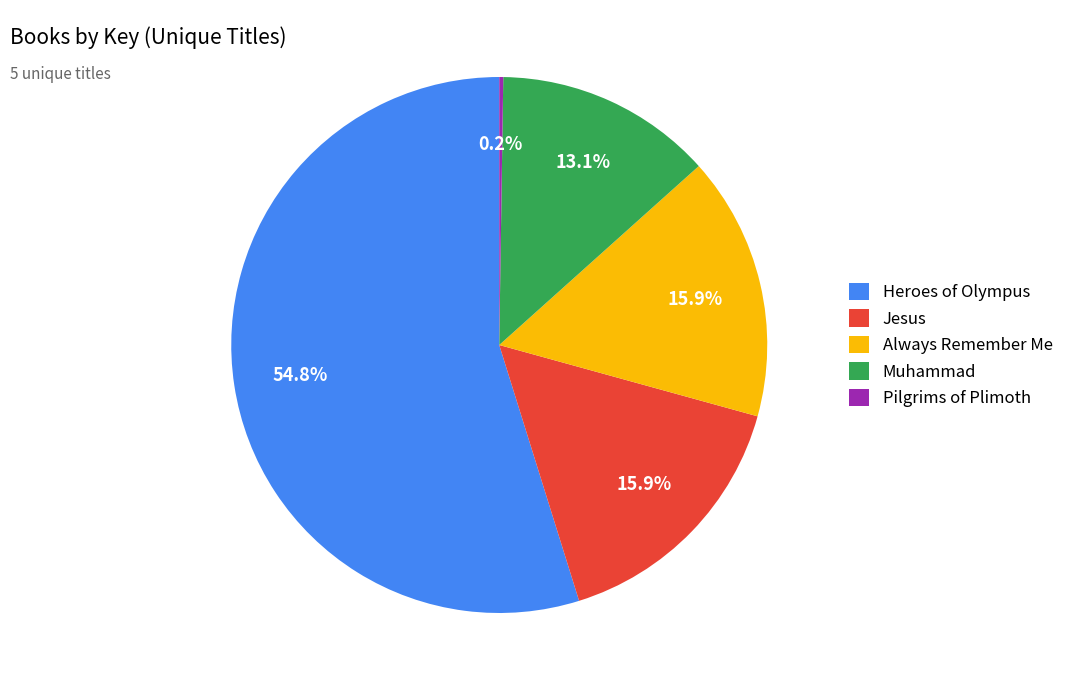

What portion of the pie excludes Always Remember Me?

84.1%